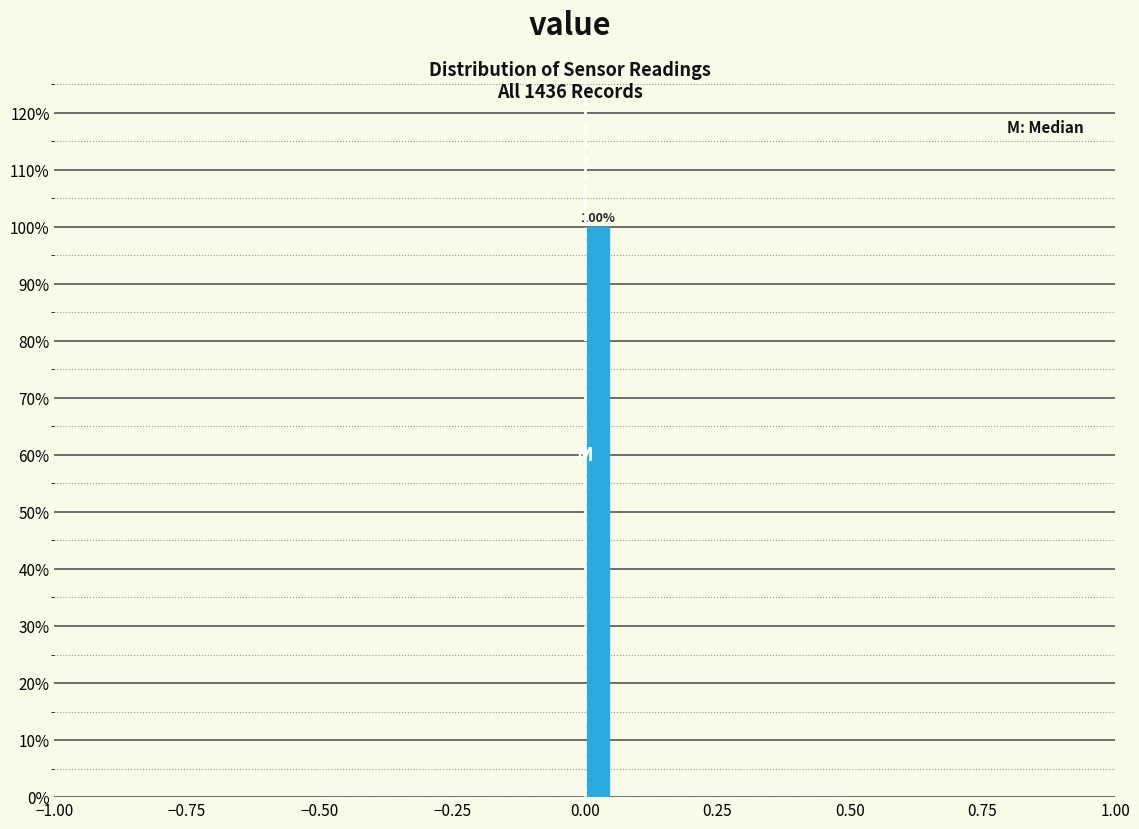

Around what value on the x-axis is the tallest bar? Give the approximate position of its centre, as read against the axis.

0.05